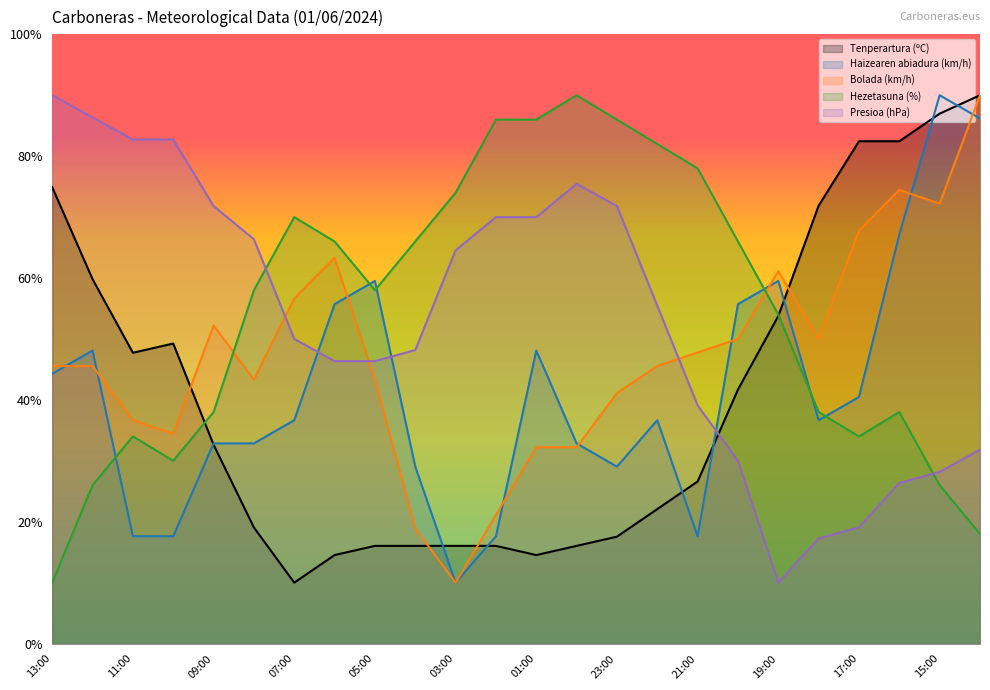

At 03:00, list the series in order from largest to smallest.

Hezetasuna (%), Presioa (hPa), Tenperartura (ºC), Haizearen abiadura (km/h), Bolada (km/h)